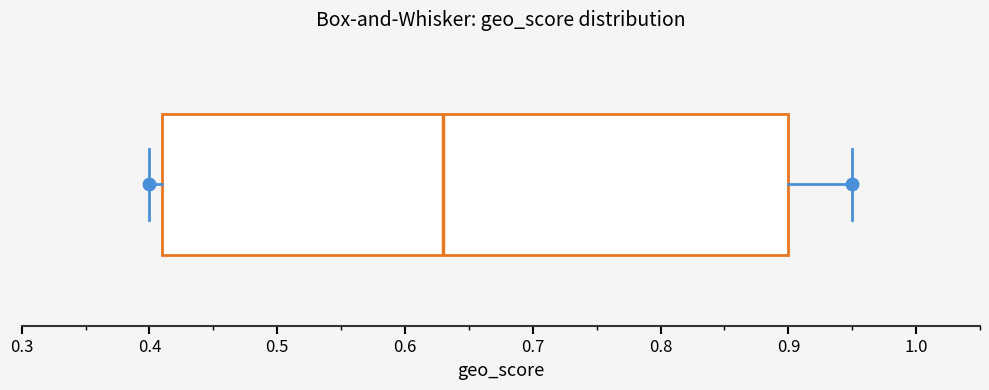

Where does the right whisker of the box end on the x-axis? The values are not printed on the chart, so give them approximately, as read against the axis.

0.95